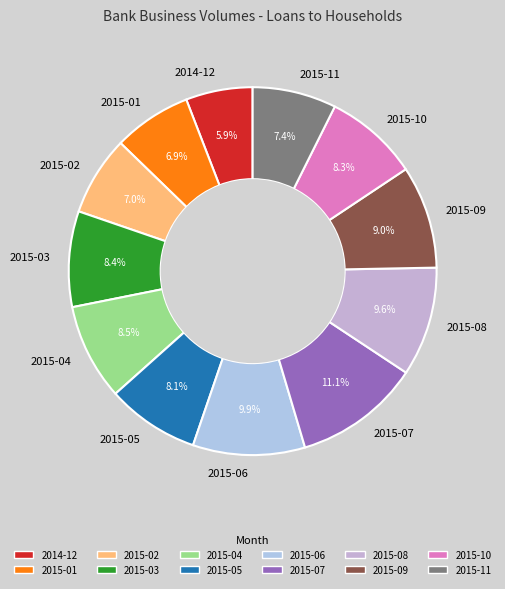

What portion of the pie excludes 2015-01?

93.1%